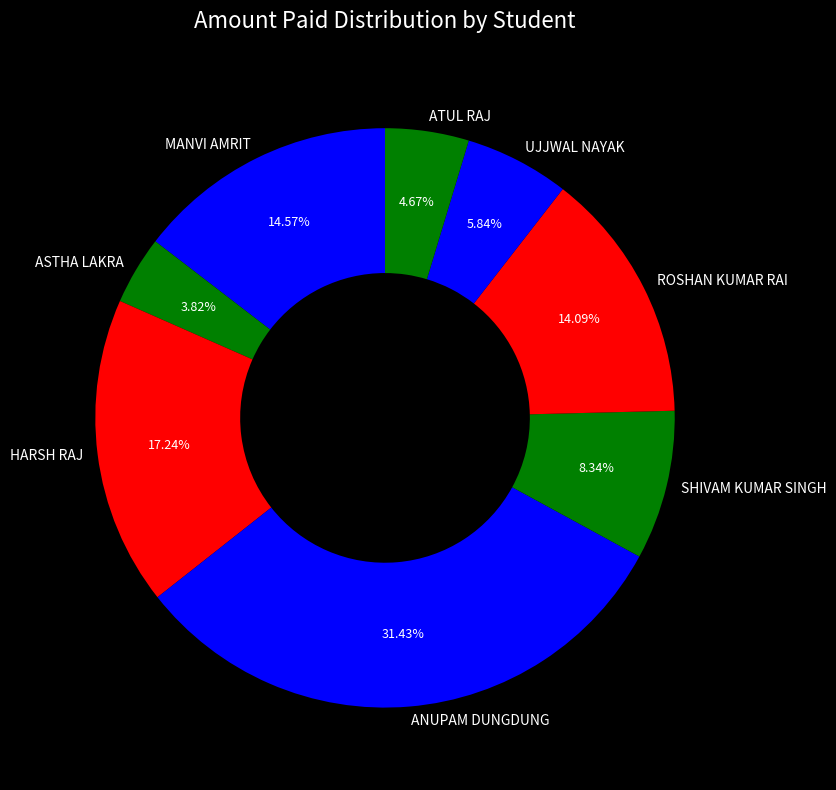

To the nearest percent, what portion does ATUL RAJ represent?

5%